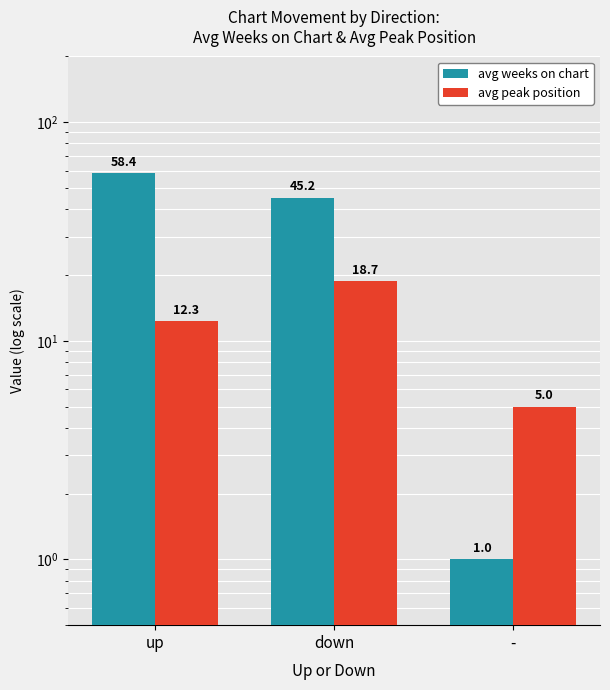

What is the total value across all series at up?

70.7